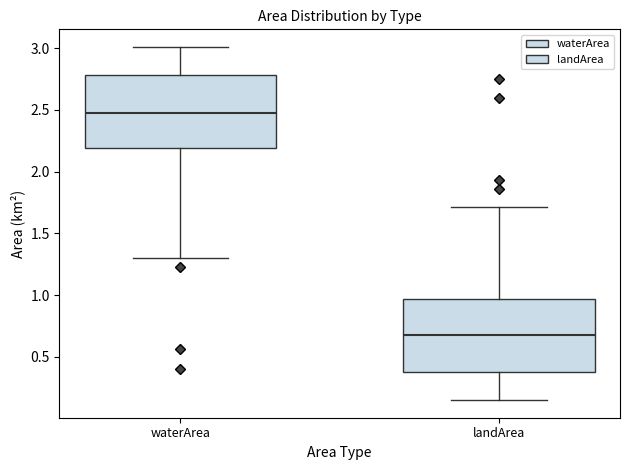

Reading left to right, read every box against the y-axis: the position of its median line, the range the box covers, and the ends of its whiskers. The values are not printed on the chart, so give them approximately, as read against the axis.

waterArea: median 2.50, box 2.20 to 2.80, whiskers 1.30 to 3.00
landArea: median 0.70, box 0.40 to 0.95, whiskers 0.15 to 1.70